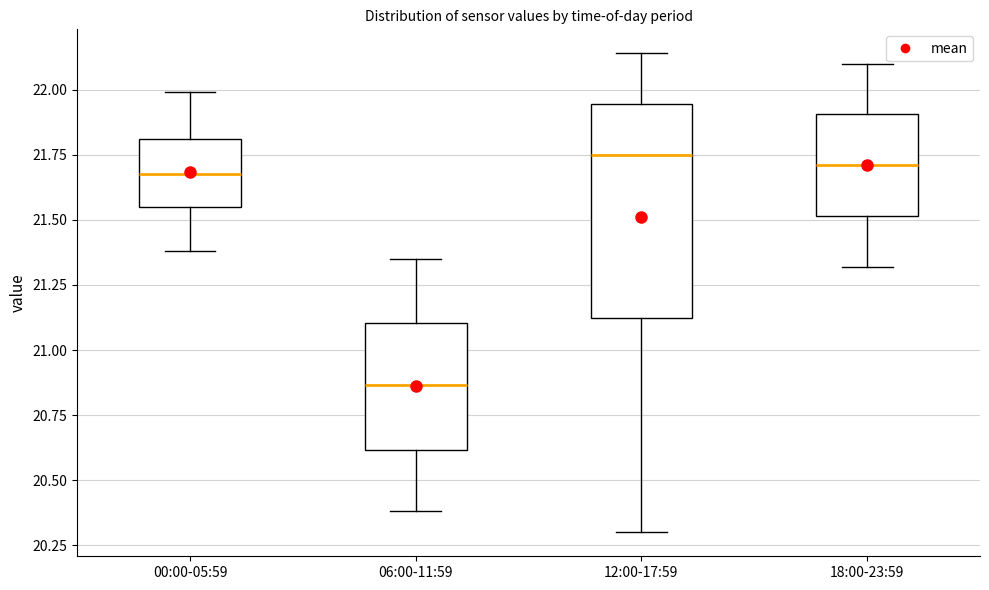

Reading left to right, transcribe this box plot: for each box, give where its median line is, the range the box spans, and where its two whiskers end, as read against the y-axis. The values are not printed on the chart, so give them approximately, as read against the axis.

00:00-05:59: median 21.70, box 21.55 to 21.80, whiskers 21.40 to 22.00
06:00-11:59: median 20.85, box 20.60 to 21.10, whiskers 20.40 to 21.35
12:00-17:59: median 21.75, box 21.15 to 21.95, whiskers 20.30 to 22.15
18:00-23:59: median 21.70, box 21.50 to 21.90, whiskers 21.30 to 22.10